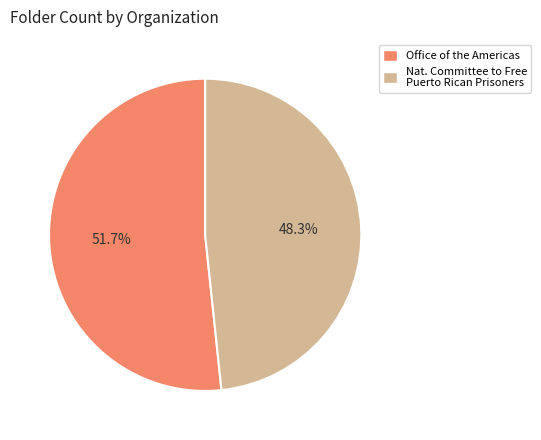

Rank the categories by value from highest to lowest.

Office of the Americas, Nat. Committee to Free Puerto Rican Prisoners